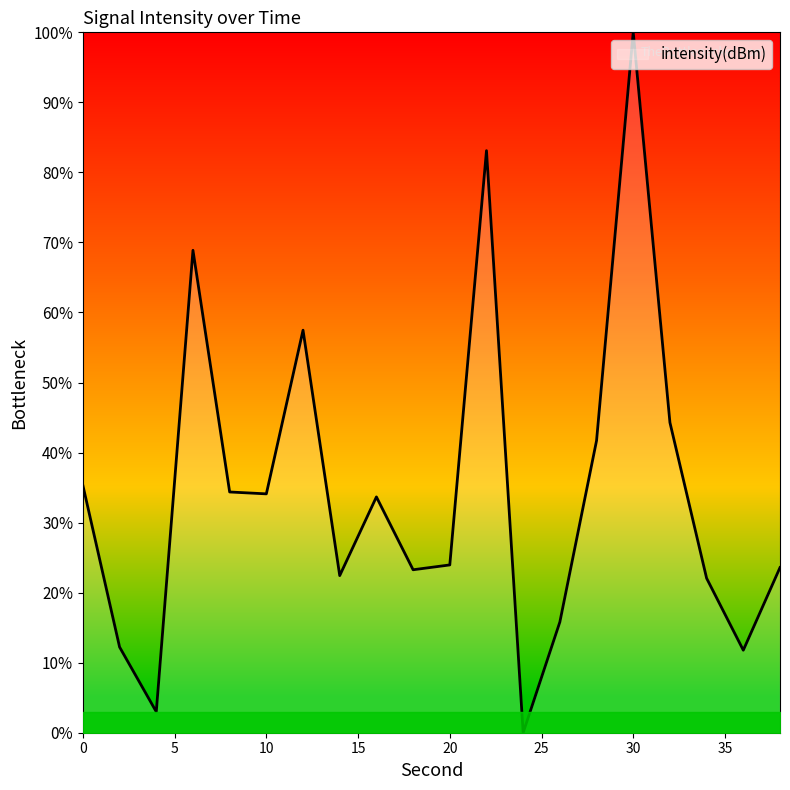

What is the greatest value displayed?

100.0